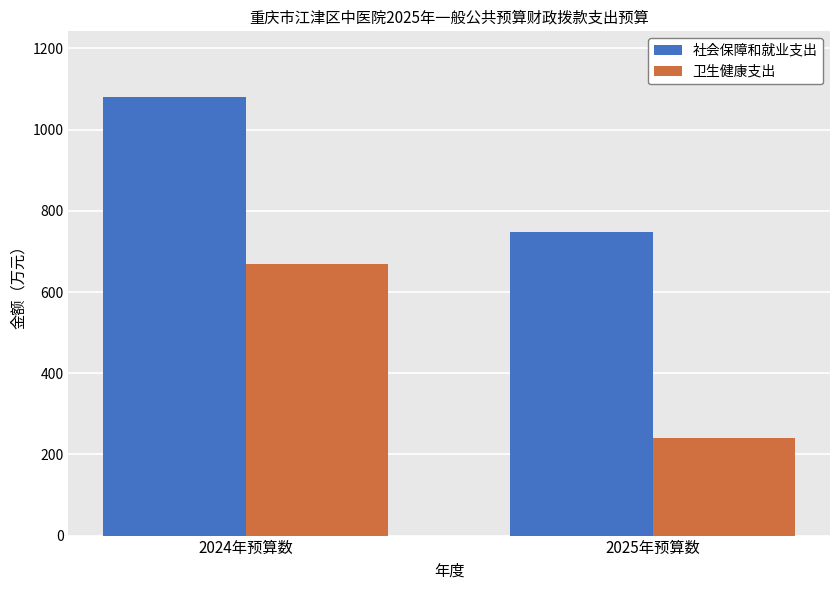

What is the label of the 2nd bar from the left?

2025年预算数